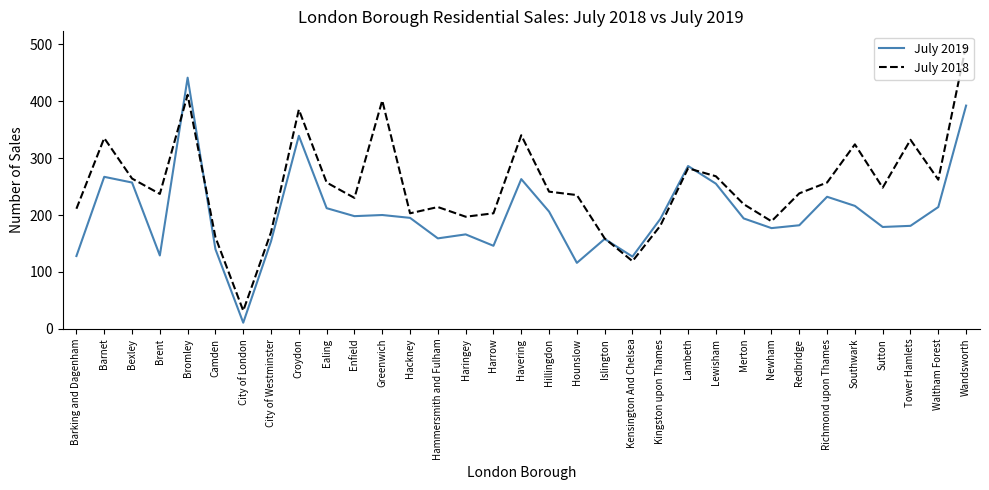

Where is the first local maximum for July 2018?

Barnet